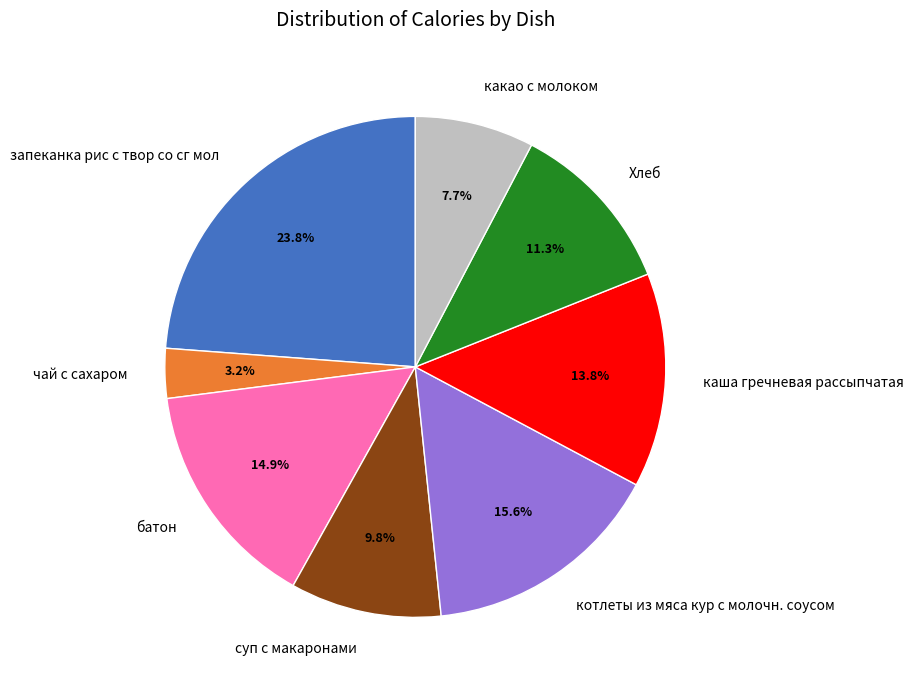

To the nearest percent, what portion does суп с макаронами represent?

10%